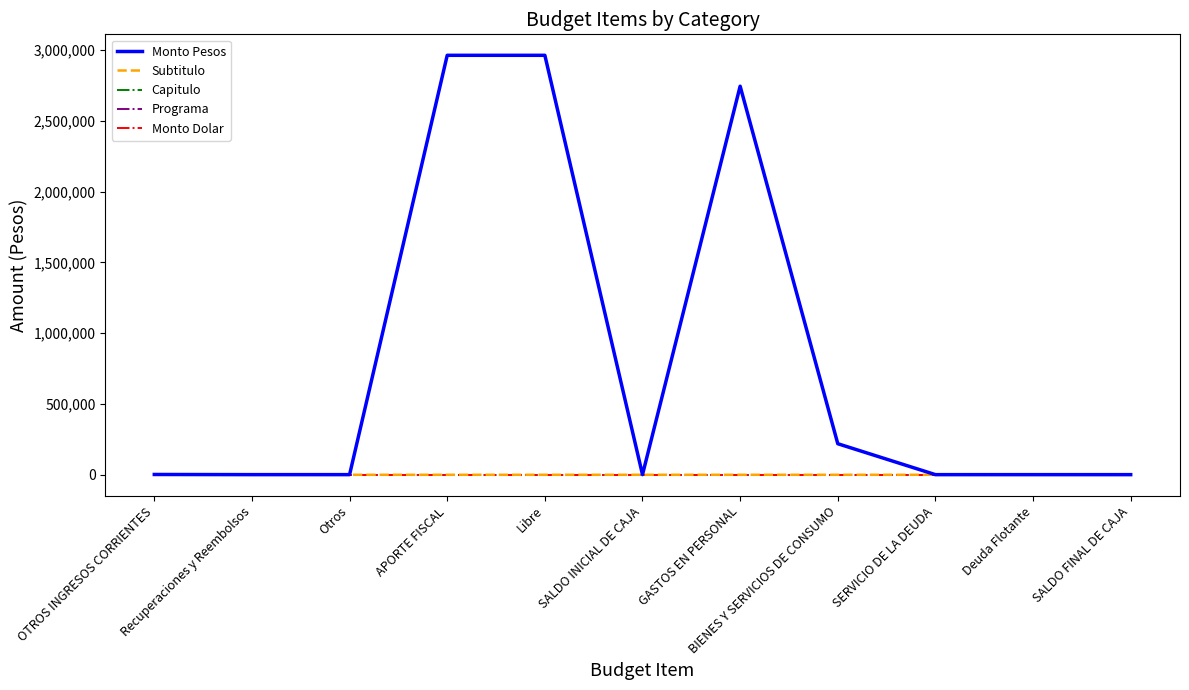

True or false: Monto Dolar has a value of 0 at SALDO FINAL DE CAJA.

True